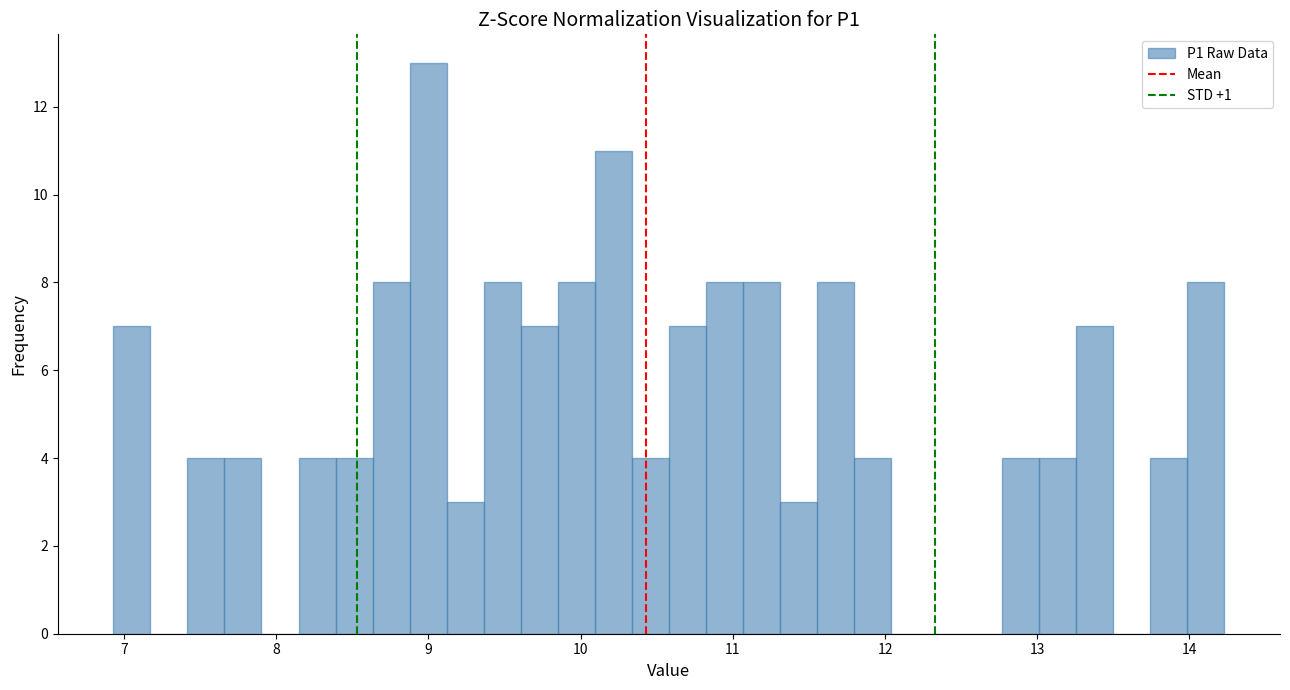

Around what value on the x-axis is the tallest bar? Give the approximate position of its centre, as read against the axis.

9.0